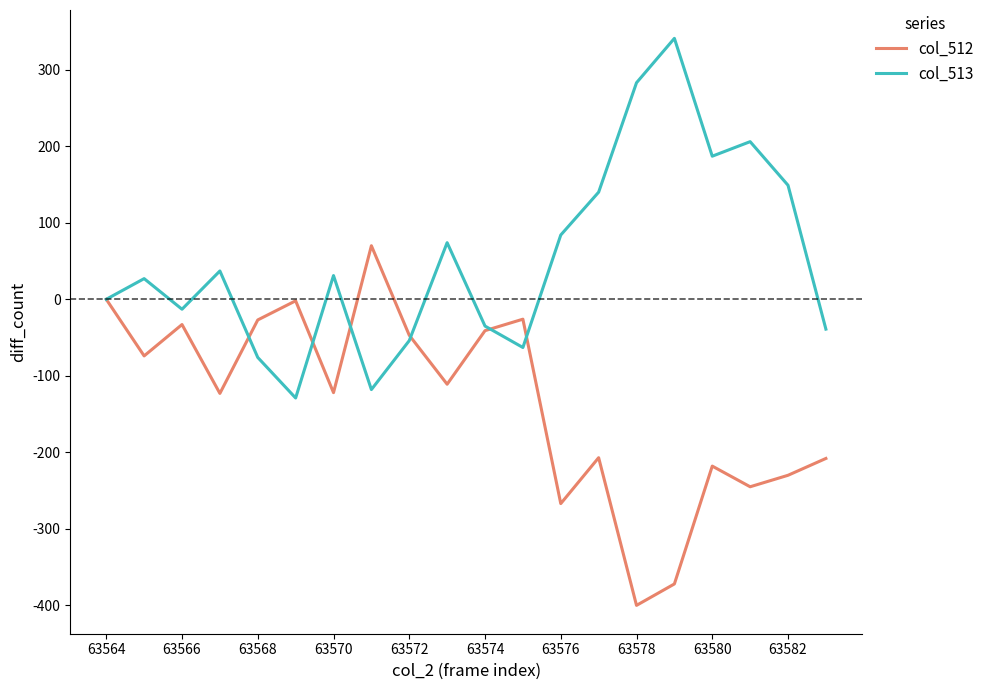

Rank the series by their average value, from highest to lowest.

col_513, col_512